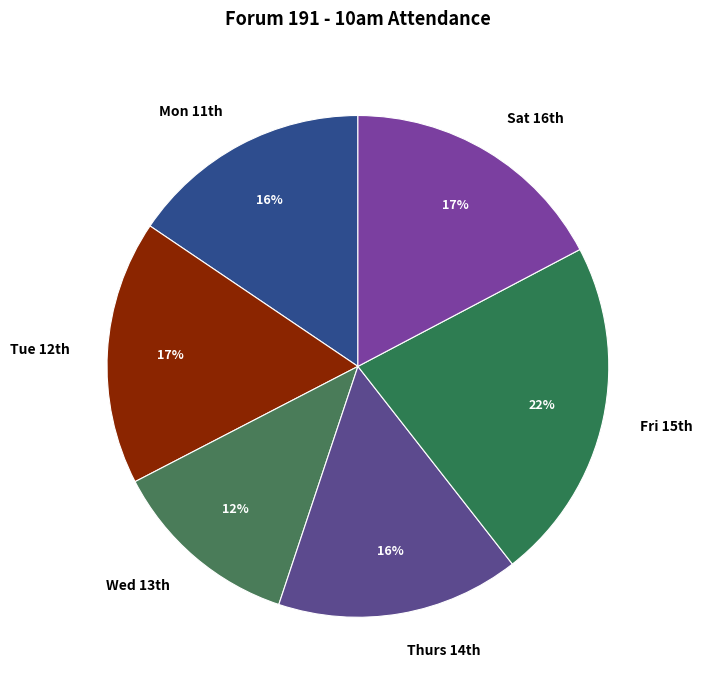

To the nearest percent, what is the difference between the largest and smallest slice percentages?

10%